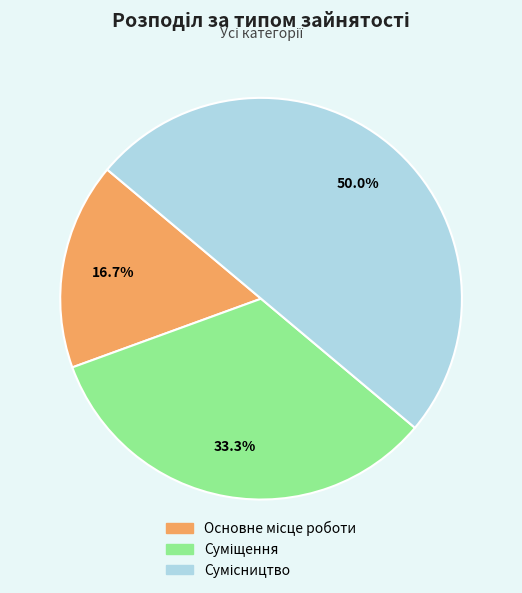

Count the number of slices in the pie.

3